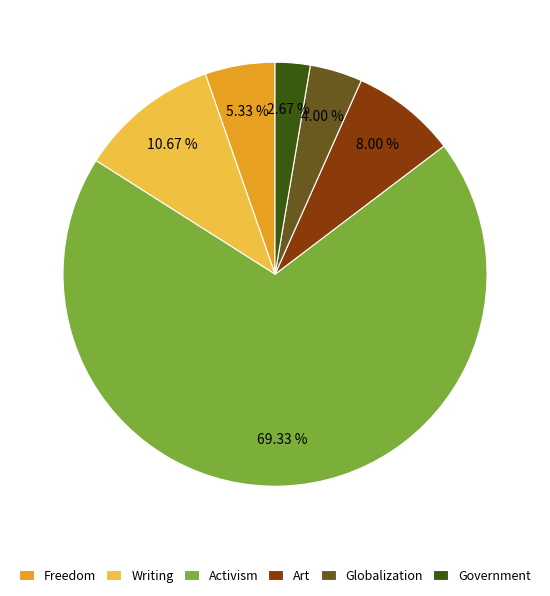

How much of the chart is everything except Activism?

30.7%